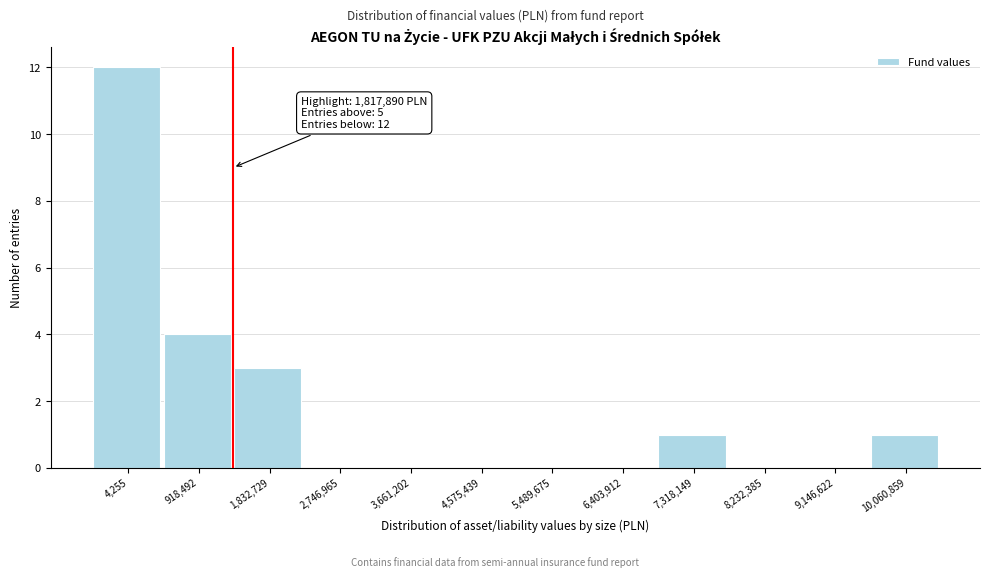

Reading left to right, list all the values displayed in this chart.

4,255=12	918,492=4	1,832,729=3	2,746,965=0	3,661,202=0	4,575,439=0	5,489,675=0	6,403,912=0	7,318,149=1	8,232,385=0	9,146,622=0	10,060,859=1